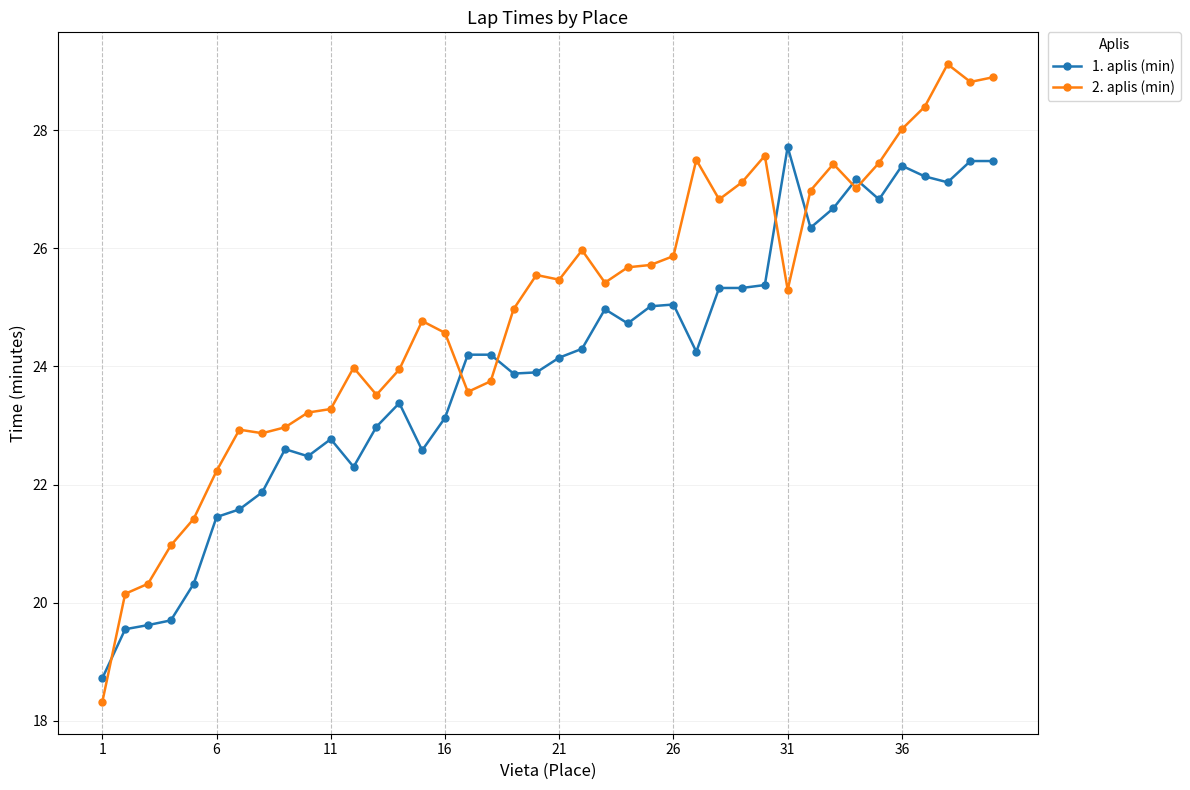

What are all the series names shown in the legend?

1. aplis (min), 2. aplis (min)